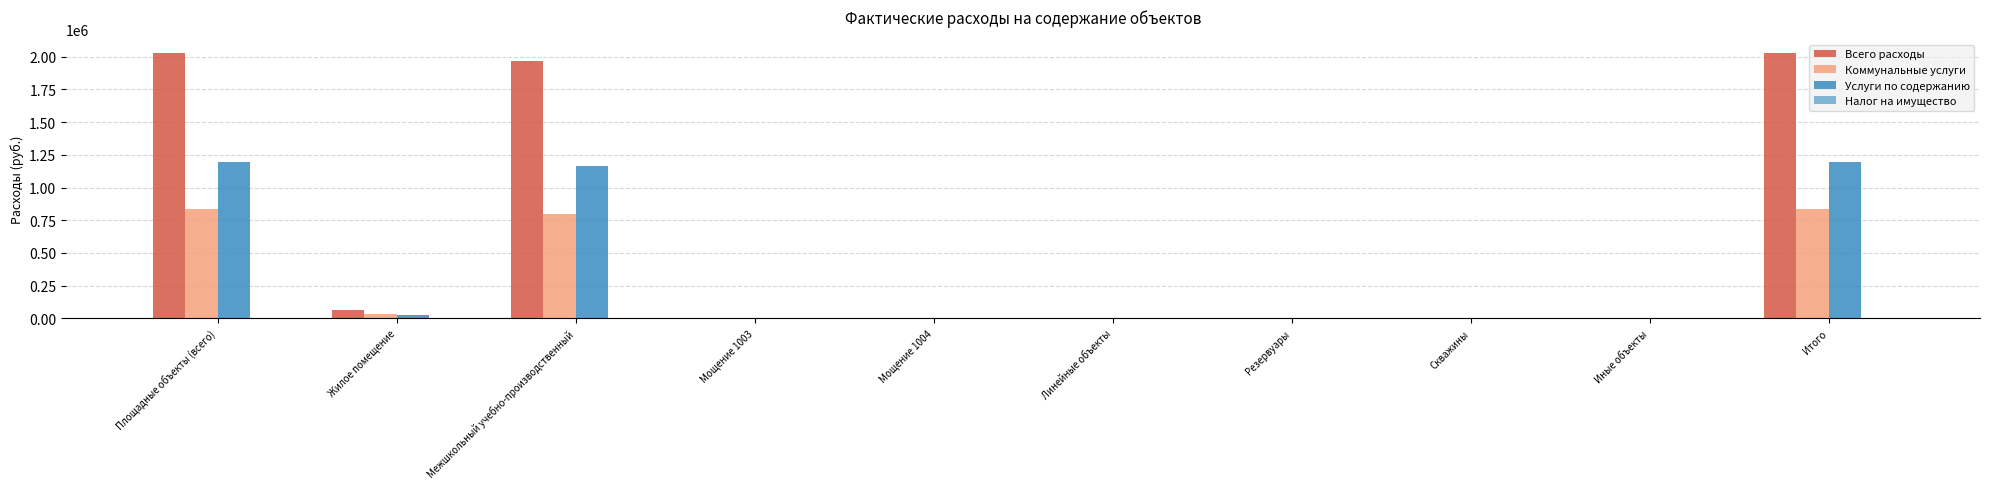

Which series has the largest total across all categories?

Всего расходы